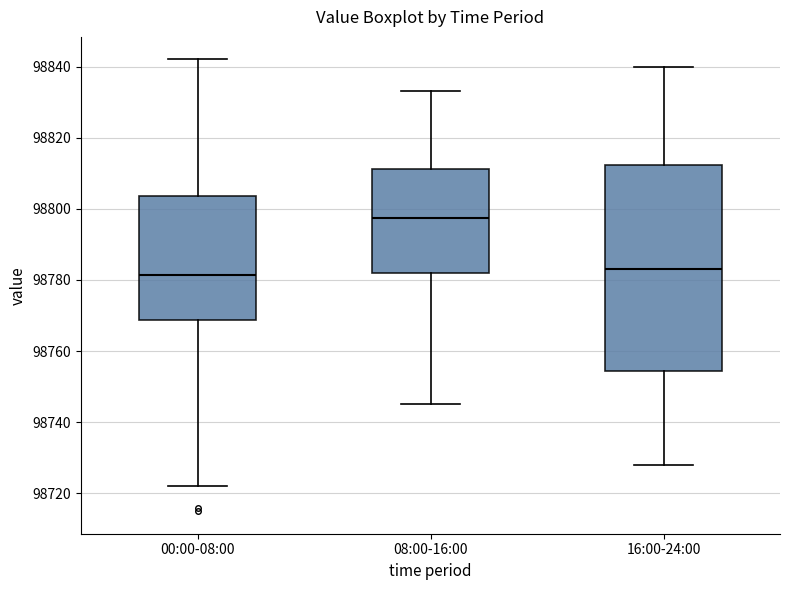

Reading left to right, transcribe this box plot: for each box, give where its median line is, the range the box spans, and where its two whiskers end, as read against the y-axis. The values are not printed on the chart, so give them approximately, as read against the axis.

00:00-08:00: median 98782, box 98768 to 98804, whiskers 98722 to 98842
08:00-16:00: median 98798, box 98782 to 98812, whiskers 98746 to 98834
16:00-24:00: median 98784, box 98754 to 98812, whiskers 98728 to 98840